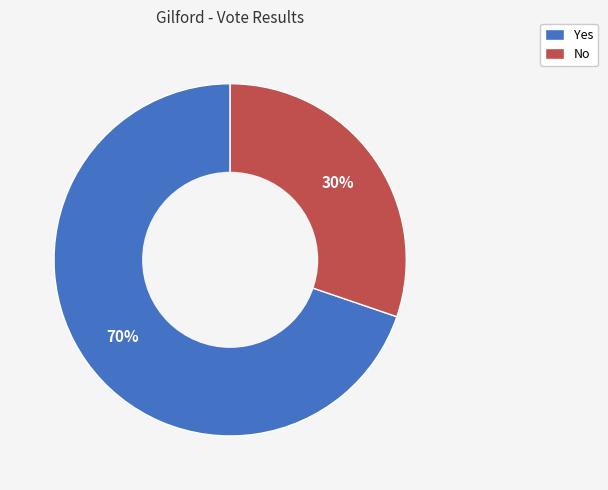

To the nearest percent, what is the average slice percentage?

50%